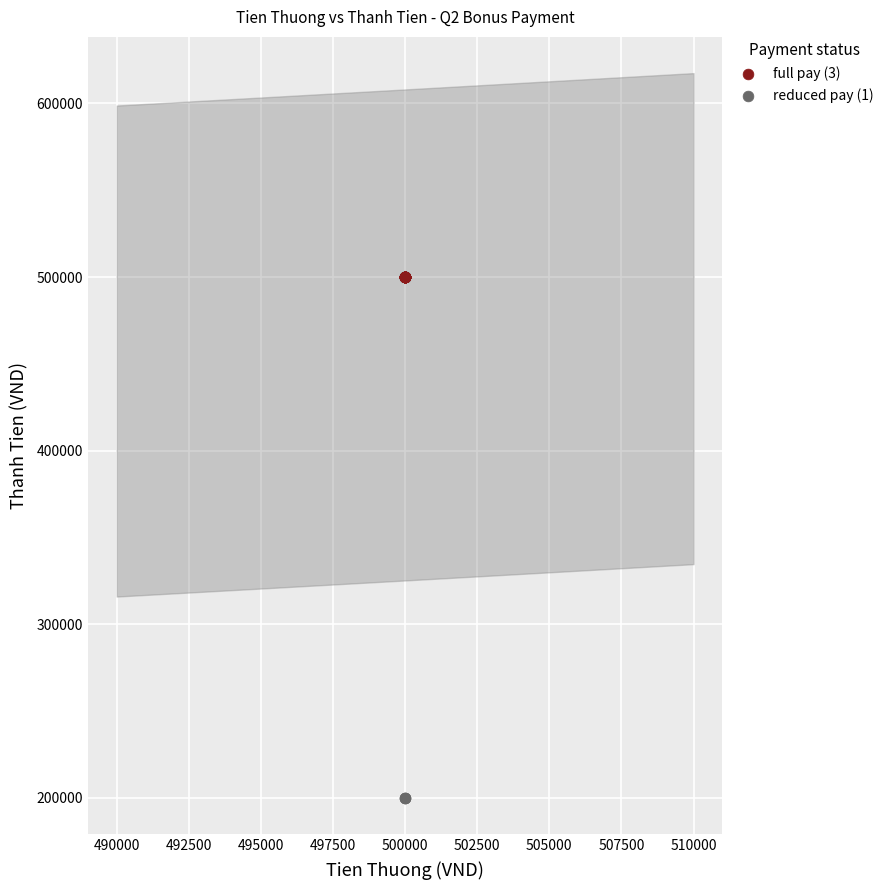

Which series contains the highest Y value?

full pay (3)